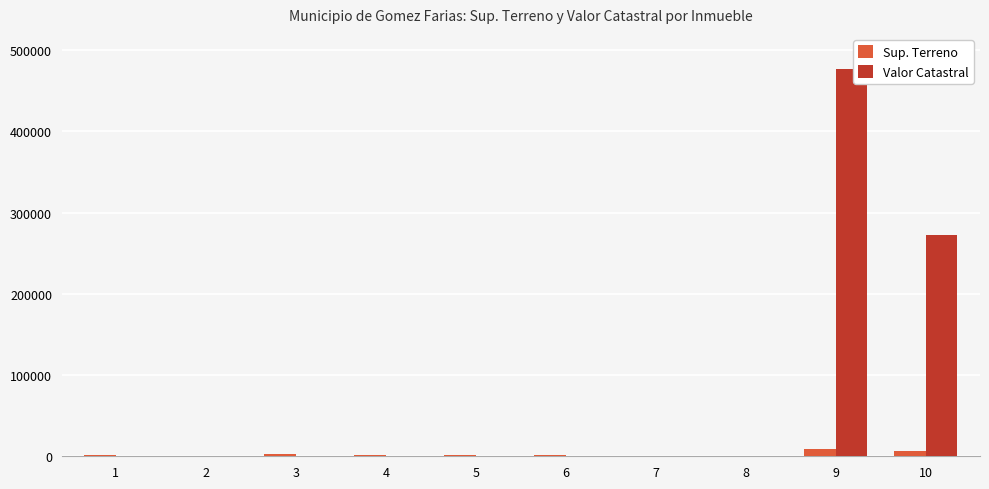

What is the sum of all Sup. Terreno values?

28583.4